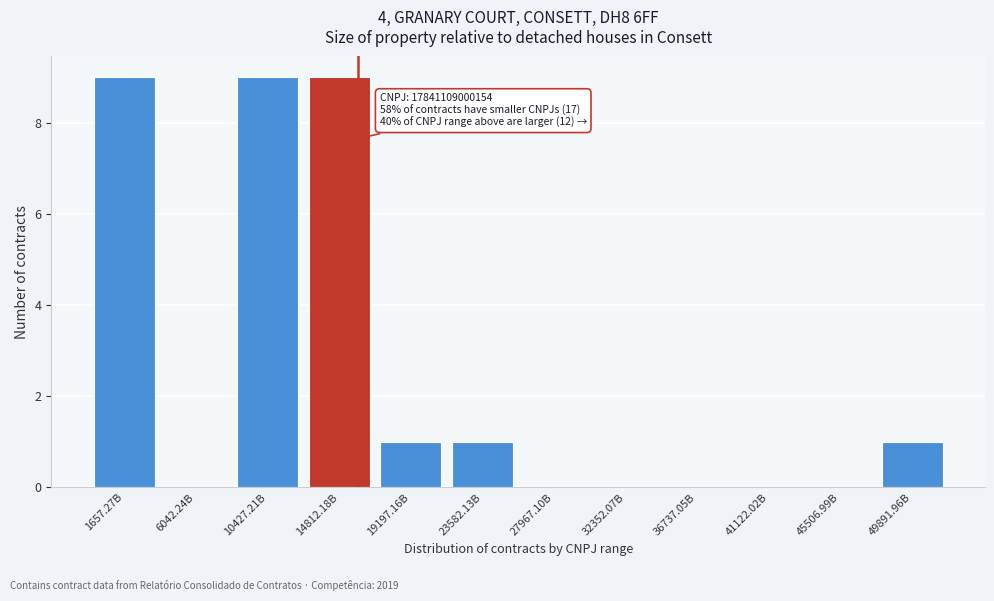

Reading left to right, list all the values displayed in this chart.

1657.27B=9	6042.24B=0	10427.21B=9	14812.18B=9	19197.16B=1	23582.13B=1	27967.10B=0	32352.07B=0	36737.05B=0	41122.02B=0	45506.99B=0	49891.96B=1